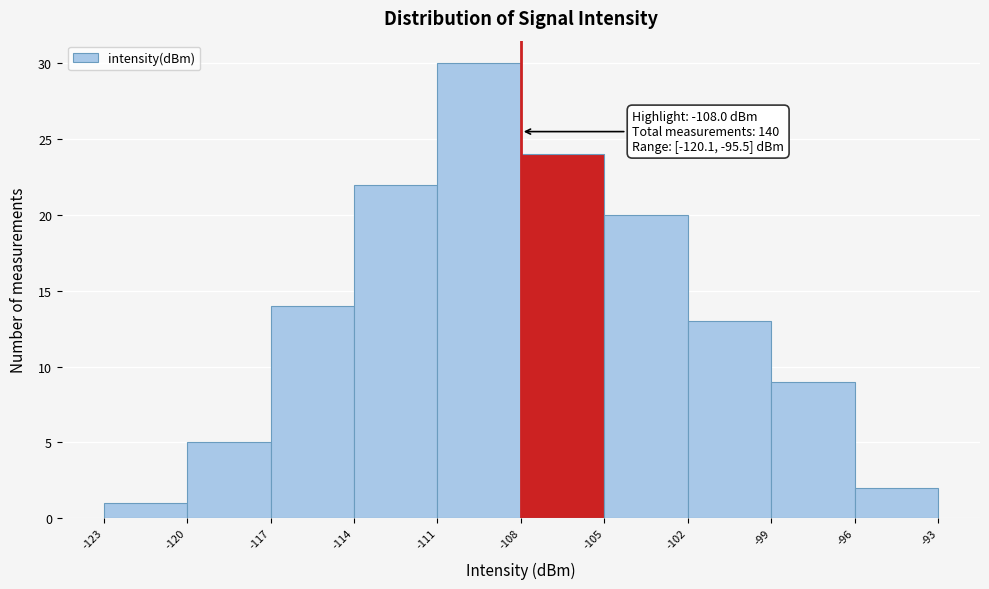

Which range on the x-axis has the tallest bar?

-111 to -108